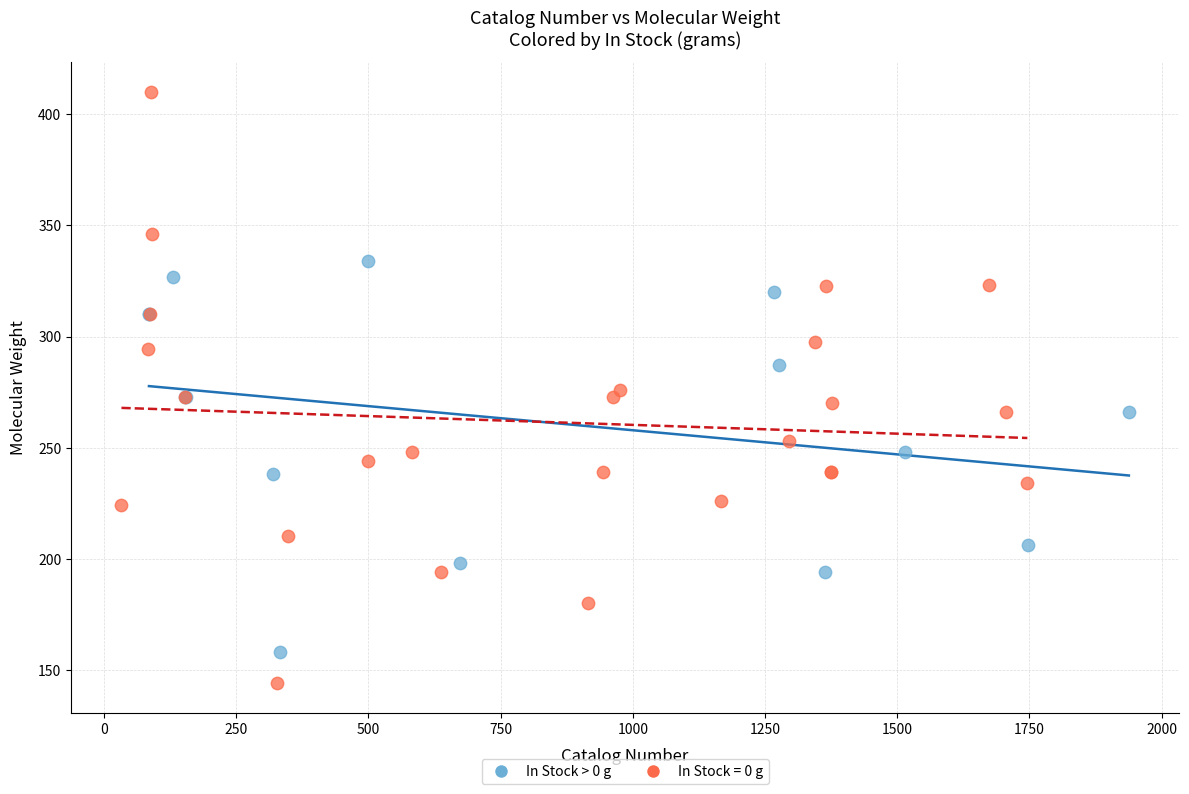

Which series contains the lowest Y value?

In Stock = 0 g